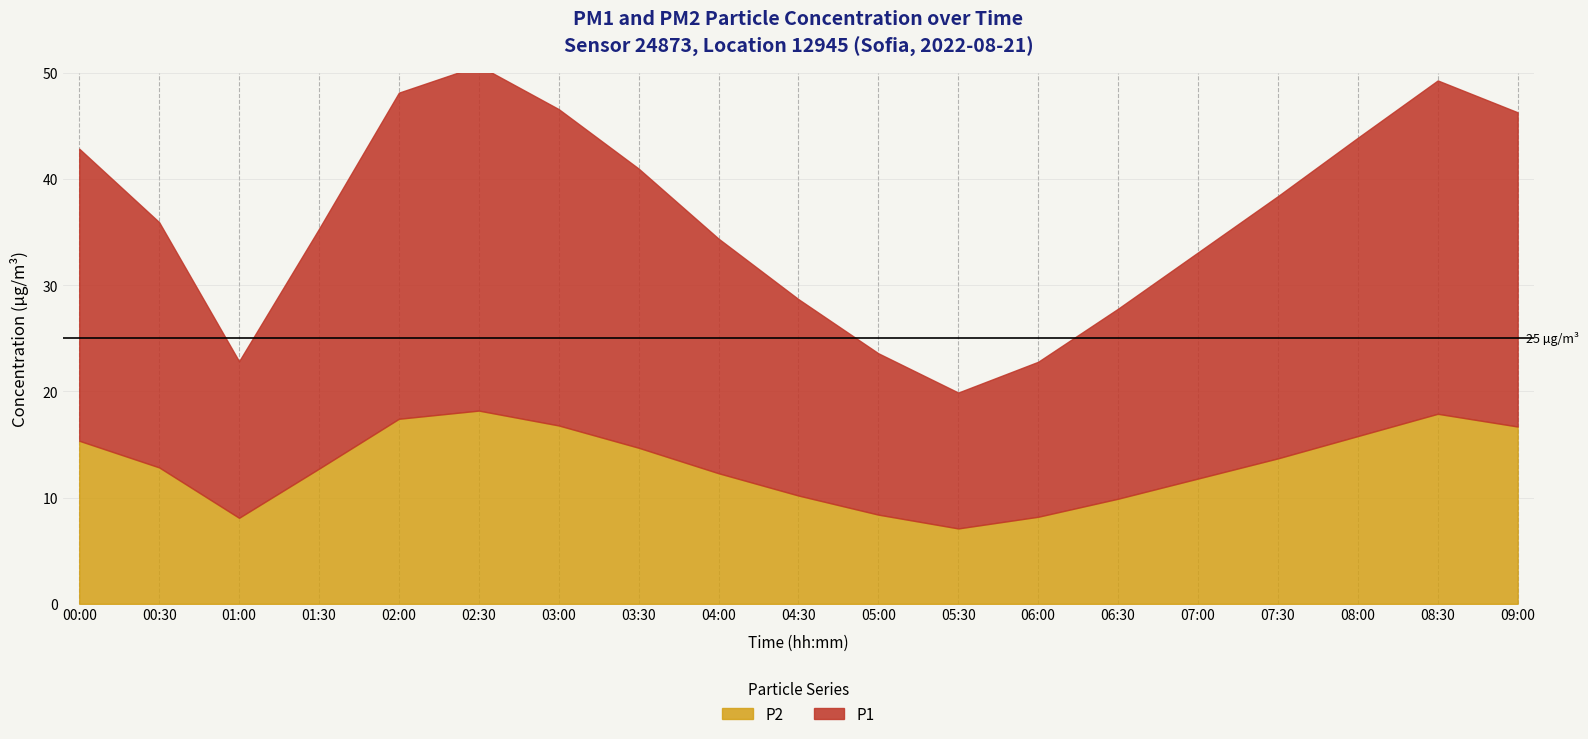

Reading left to right, what are all the values shown in this chart?

P1: 00:00=27.5	00:30=23.1	01:00=14.8	01:30=22.6	02:00=30.7	02:30=32.5	03:00=29.8	03:30=26.3	04:00=22.1	04:30=18.5	05:00=15.2	05:30=12.8	06:00=14.6	06:30=17.9	07:00=21.3	07:30=24.7	08:00=28.1	08:30=31.4	09:00=29.6
P2: 00:00=15.4	00:30=12.8	01:00=8.1	01:30=12.7	02:00=17.4	02:30=18.2	03:00=16.8	03:30=14.7	04:00=12.3	04:30=10.2	05:00=8.4	05:30=7.1	06:00=8.2	06:30=9.9	07:00=11.8	07:30=13.7	08:00=15.8	08:30=17.9	09:00=16.7